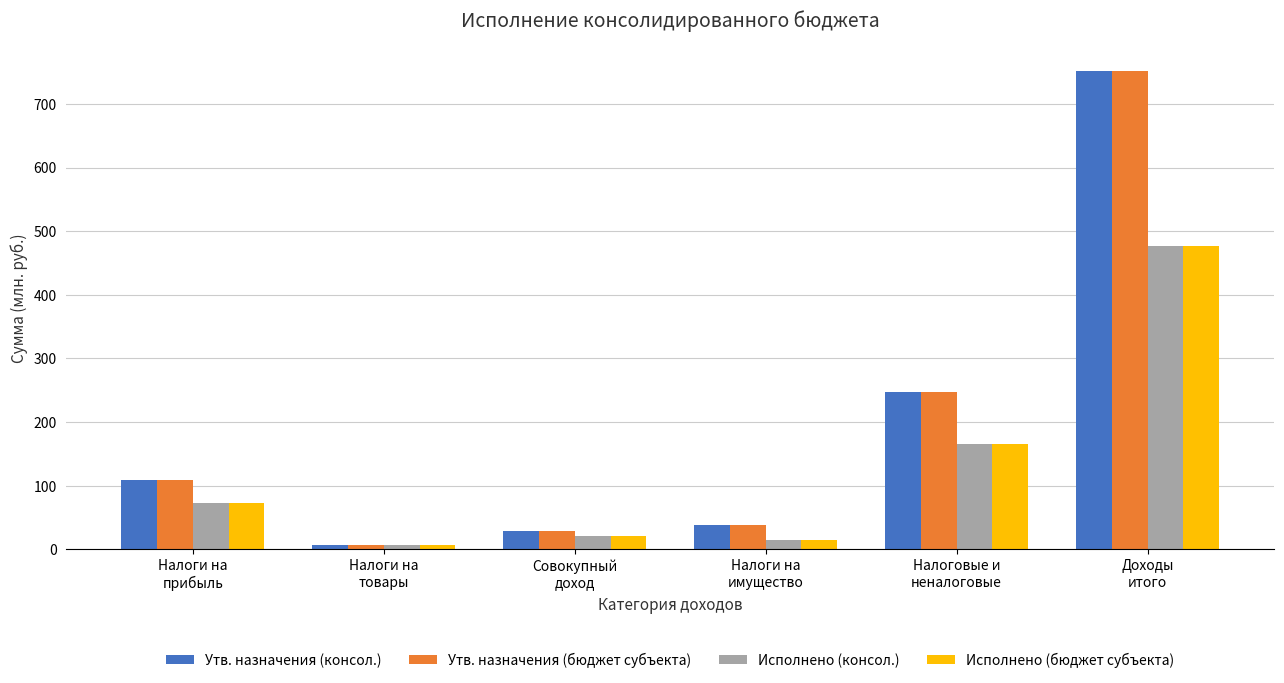

What is the highest value of the Исполнено (консол.) series?

477.0